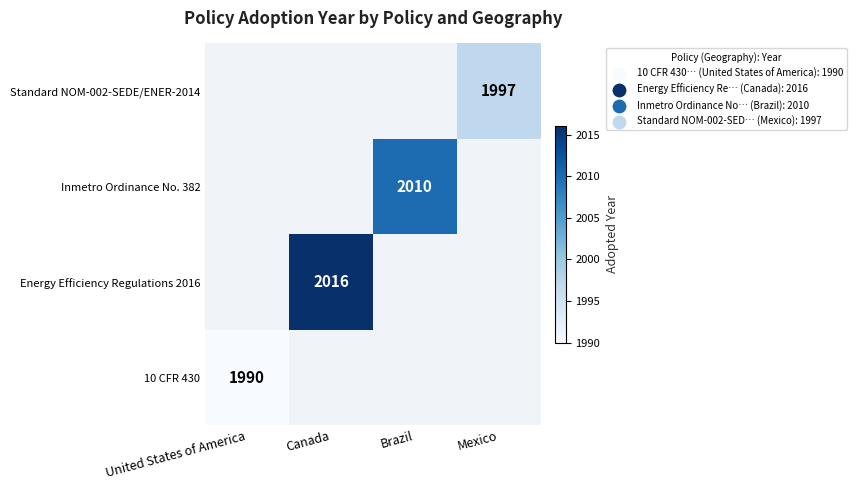

The value of Standard NOM-002-SEDE/ENER-2014 at Mexico is 1997. True or false?

True